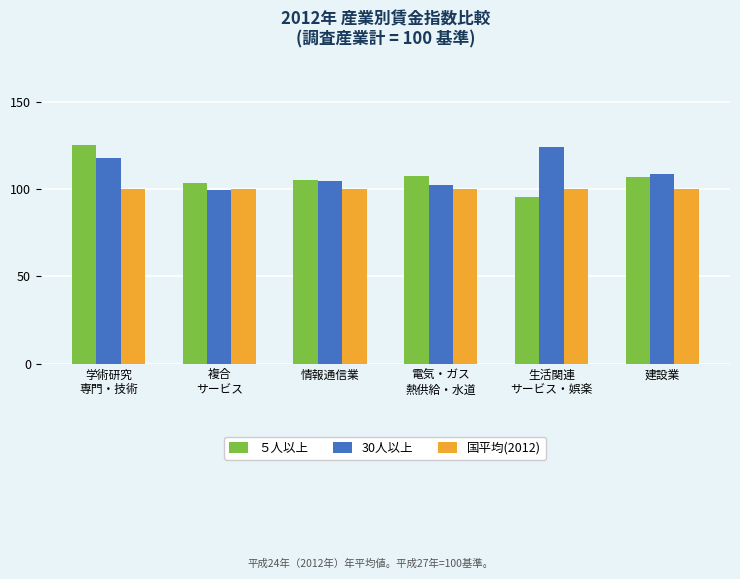

What is the difference between the maximum and minimum values in the 30人以上 series?

24.7